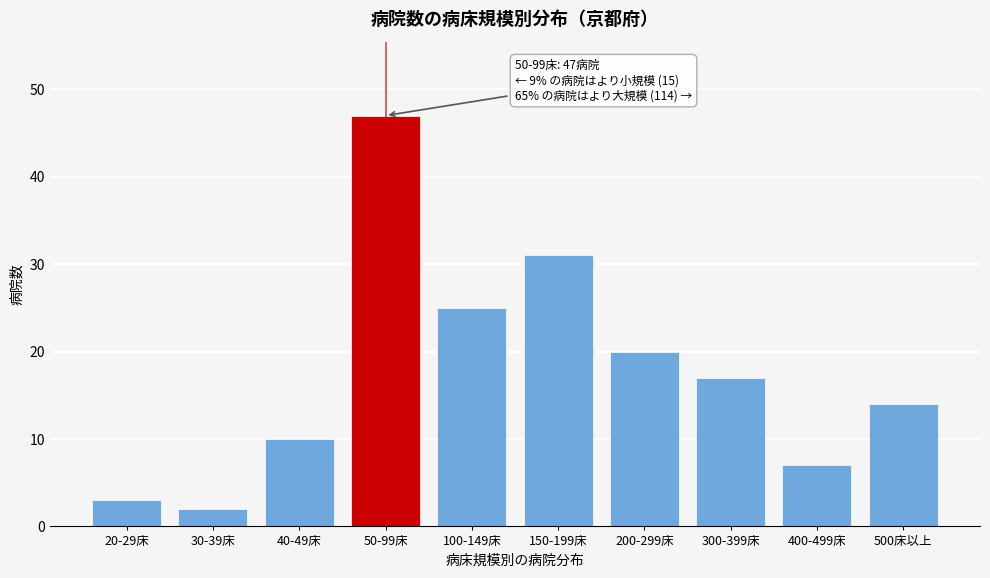

Reading right to left, list all the values displayed in this chart.

500床以上=14	400-499床=7	300-399床=17	200-299床=20	150-199床=31	100-149床=25	50-99床=47	40-49床=10	30-39床=2	20-29床=3